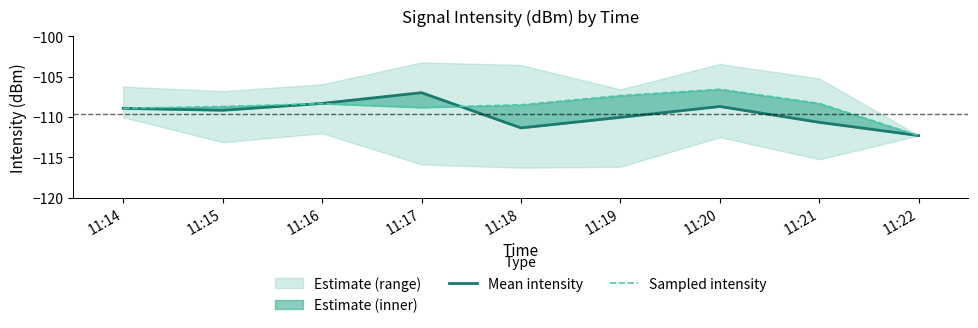

Which series has the largest range (max minus min)?

Sampled intensity